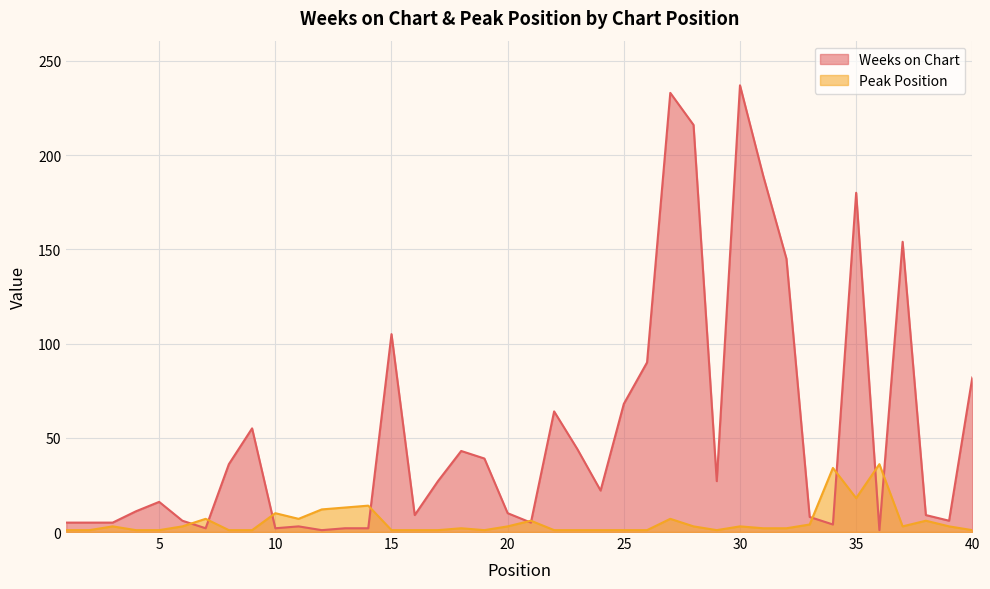

What is the maximum value for Peak Position?

36